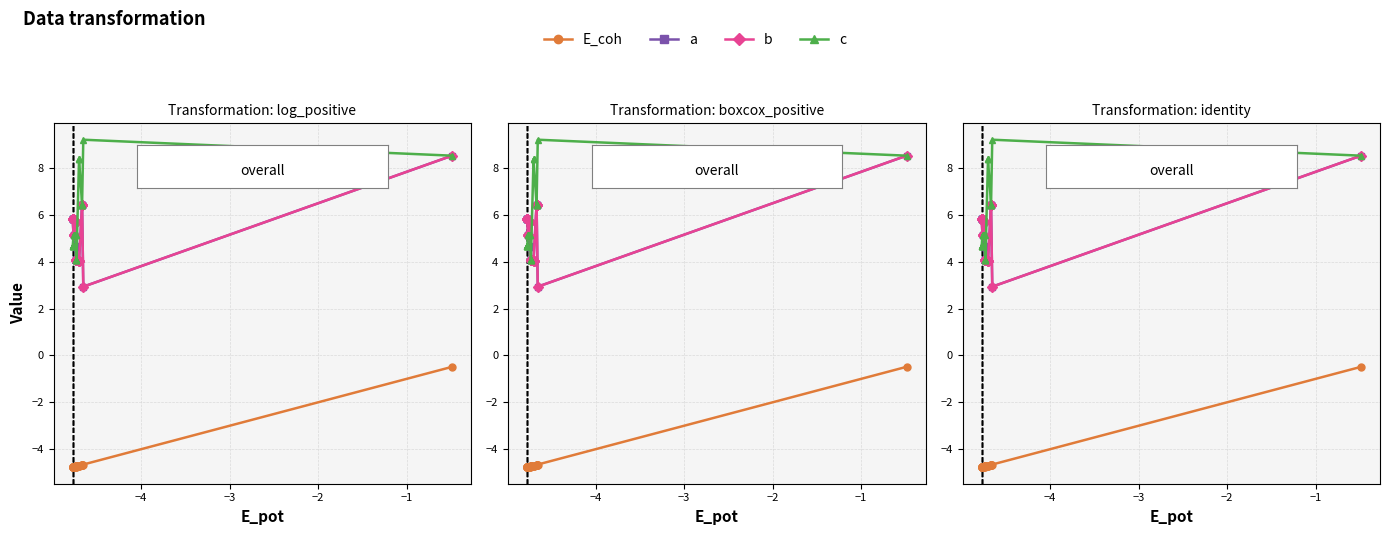

Between −2 and 21, which series saw the biggest shift?

c